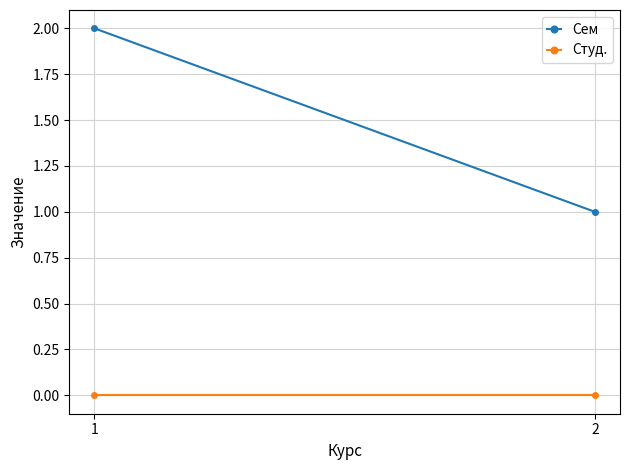

Between 2 and 1, which is larger?

1